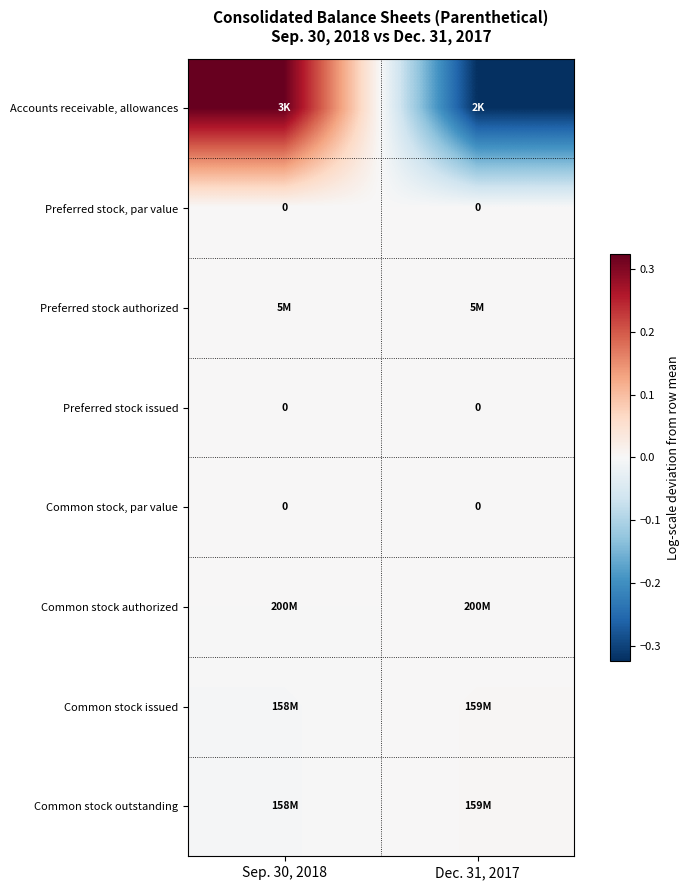

How many distinct data groups are displayed?

8